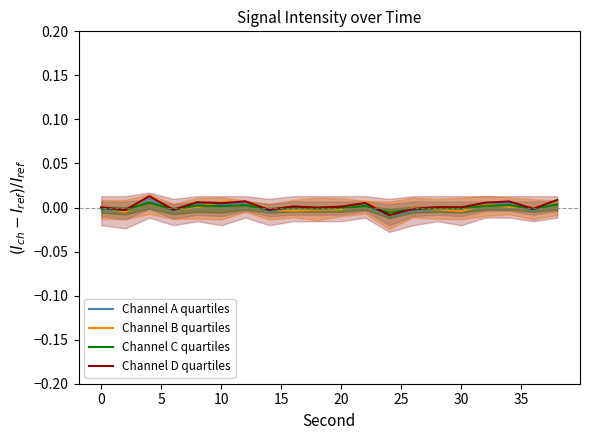

Which series ends up on top after the final intersection of Channel C quartiles and Channel D quartiles?

Channel D quartiles